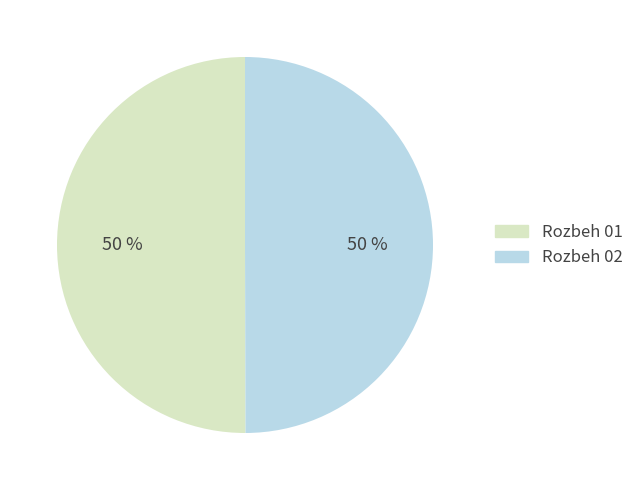

To the nearest percent, what is the average slice percentage?

50%